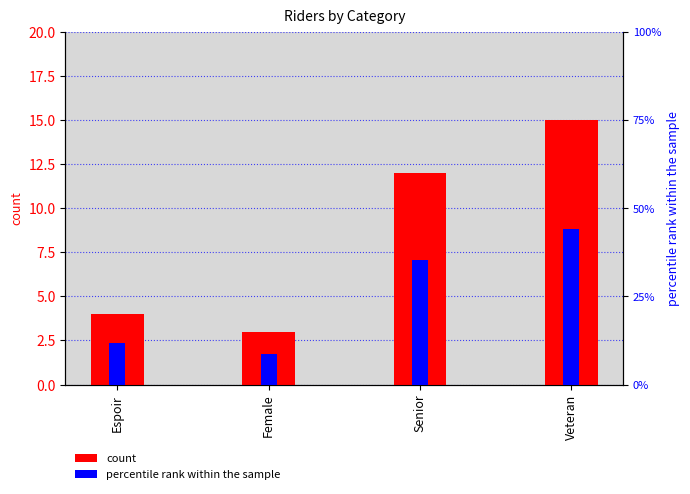

What is the minimum value for count?

3.0